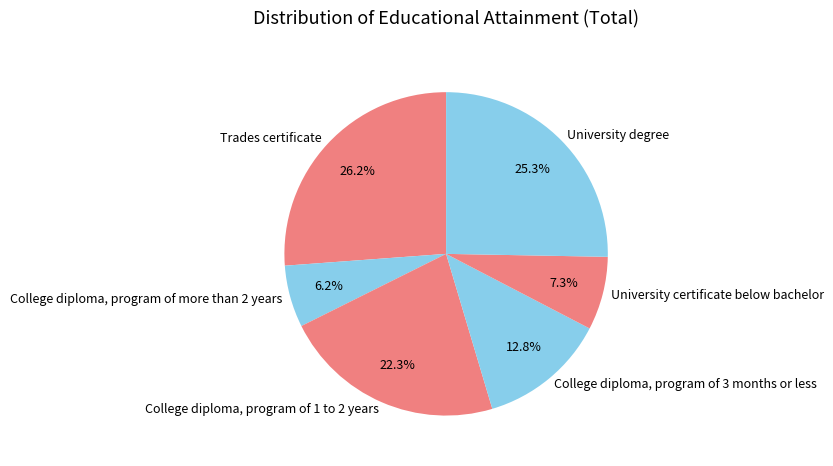

The College diploma, program of more than 2 years slice represents 1% of the pie. True or false?

False